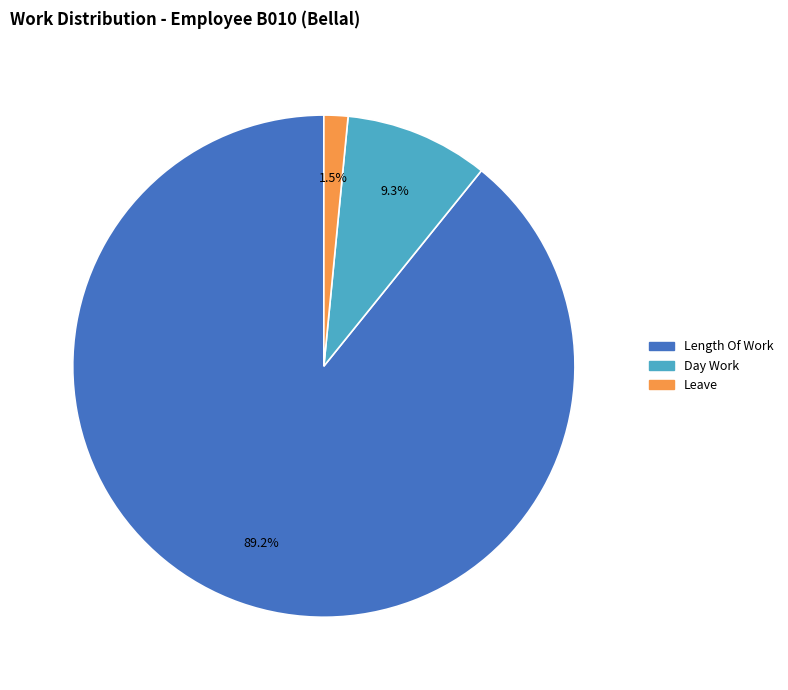

Does any single category account for the majority?

Yes